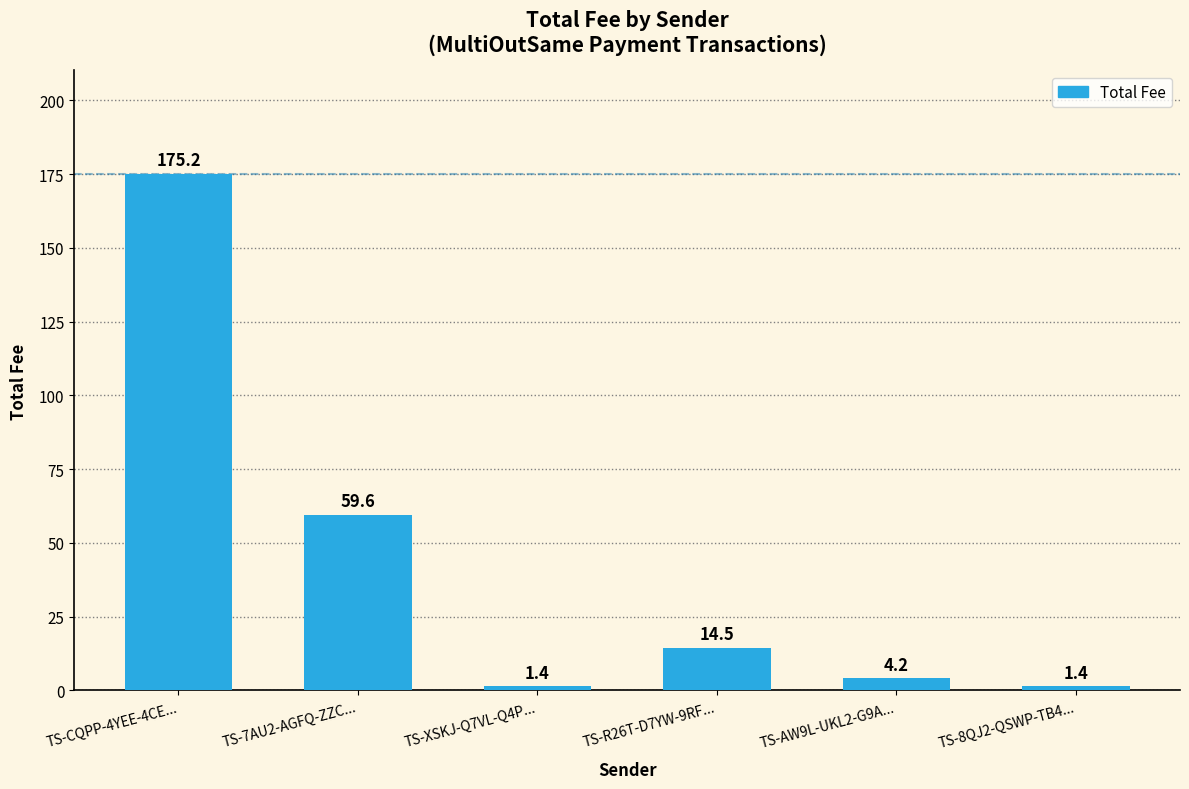

Where is the data nearest to the value 88?

TS-7AU2-AGFQ-ZZC...